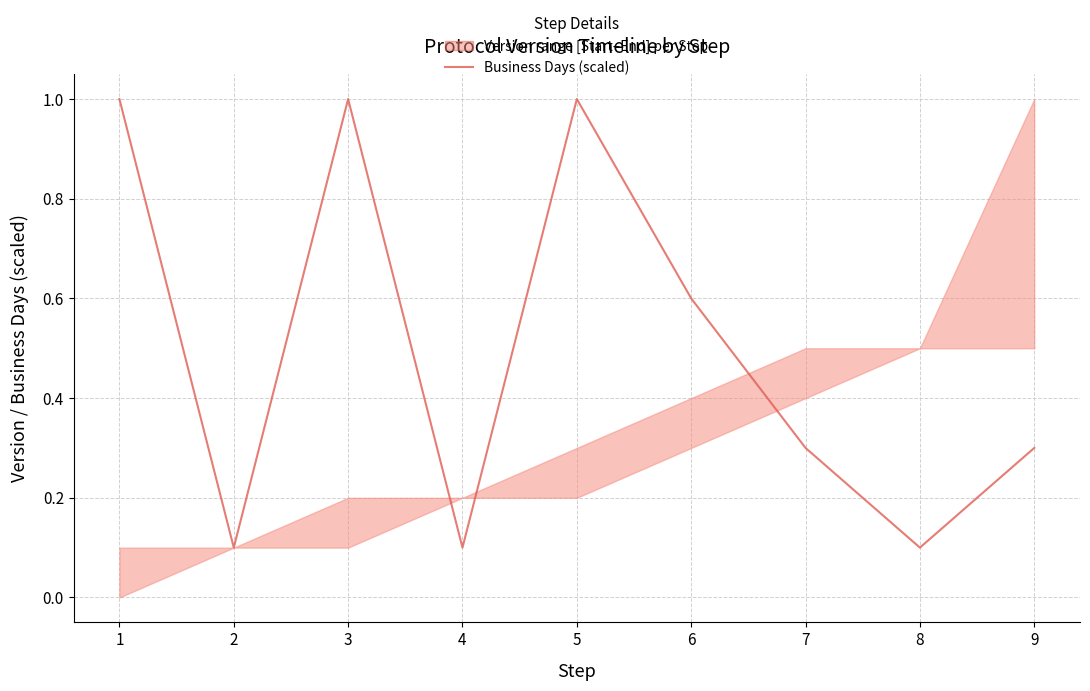

What is the value of the 5th point from the left?

1.0